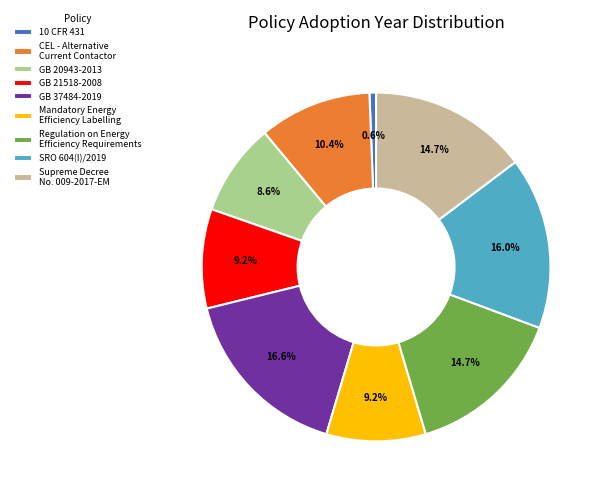

How many slices are in this pie chart?

9